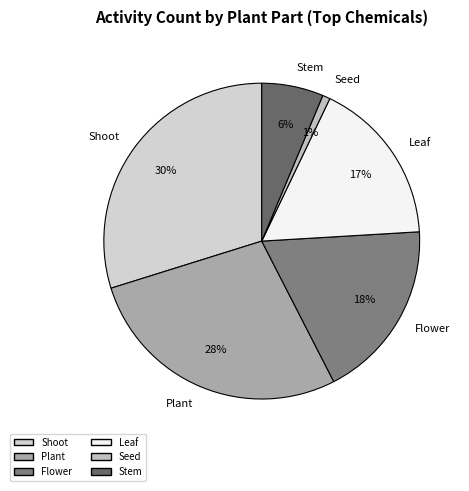

How many slices are in this pie chart?

6